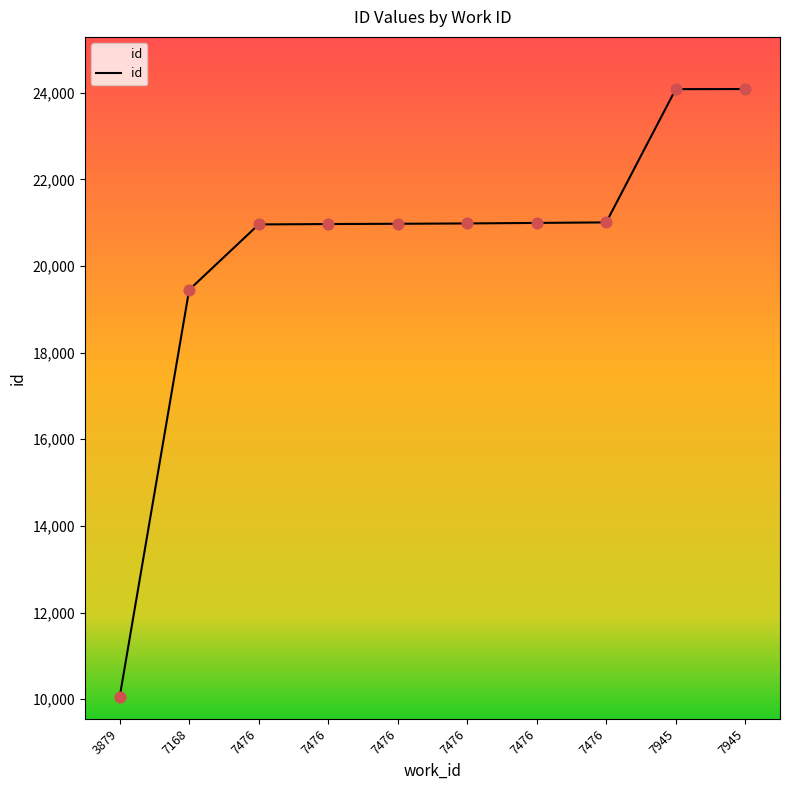

Between 7476 and 7476, which is larger?

7476